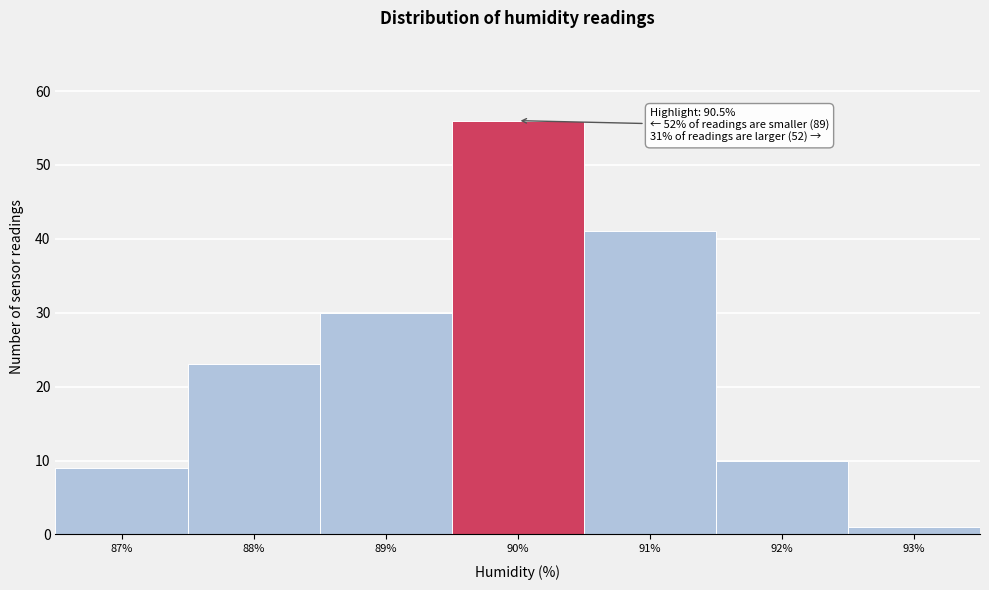

Reading left to right, transcribe all the data shown in this chart.

87%=9	88%=23	89%=30	90%=56	91%=41	92%=10	93%=1